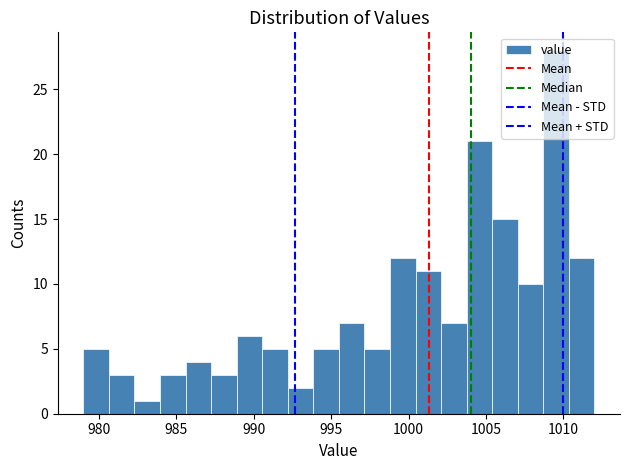

Around what value on the x-axis is the tallest bar? Give the approximate position of its centre, as read against the axis.

1009.5